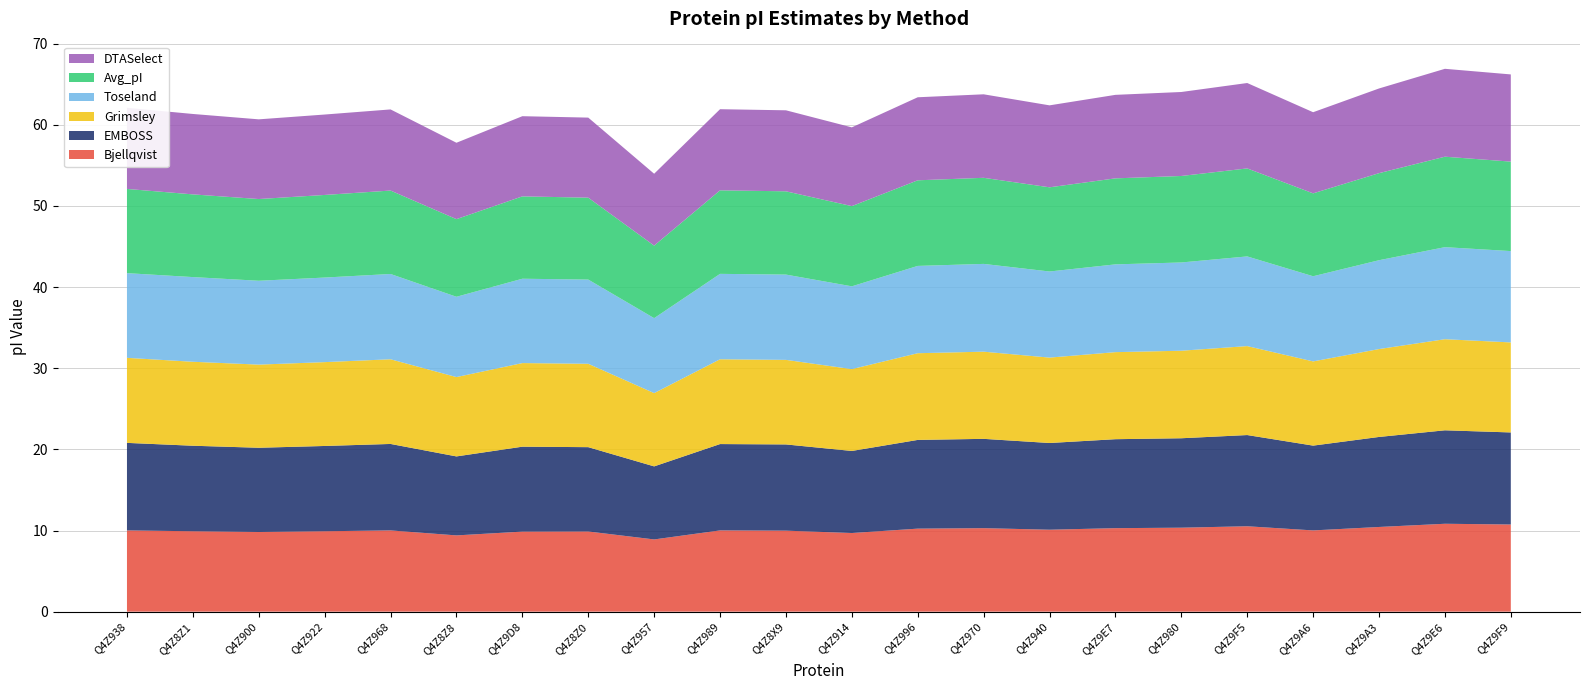

Reading right to left, extract all data points from this chart.

Bjellqvist: 10.7	10.8	10.4	10.0	10.5	10.3	10.3	10.1	10.3	10.2	9.7	10.0	10.0	8.9	9.9	9.9	9.4	10.0	9.9	9.8	9.9	10.0
EMBOSS: 11.3	11.5	11.1	10.5	11.2	11.0	11.0	10.7	11.0	10.9	10.1	10.6	10.6	9.0	10.4	10.5	9.7	10.7	10.5	10.4	10.5	10.8
Grimsley: 11.1	11.2	10.8	10.4	11.0	10.8	10.7	10.5	10.7	10.7	10.1	10.4	10.5	9.0	10.3	10.3	9.8	10.4	10.3	10.2	10.3	10.5
Toseland: 11.3	11.3	10.9	10.5	11.1	10.9	10.8	10.6	10.8	10.8	10.2	10.5	10.5	9.2	10.4	10.4	9.9	10.5	10.4	10.3	10.4	10.4
Avg_pI: 11.0	11.2	10.7	10.2	10.8	10.7	10.6	10.4	10.6	10.6	9.9	10.3	10.3	8.9	10.1	10.2	9.6	10.3	10.2	10.1	10.2	10.4
DTASelect: 10.7	10.8	10.4	10.0	10.5	10.3	10.3	10.1	10.3	10.2	9.7	10.0	10.0	8.9	9.9	9.9	9.4	10.0	9.9	9.8	9.9	10.0